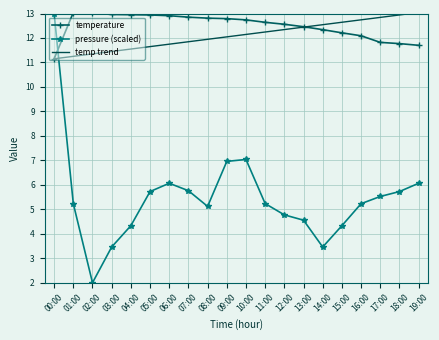

True or false: temperature has more than 0 points higher than both neighbors.

True